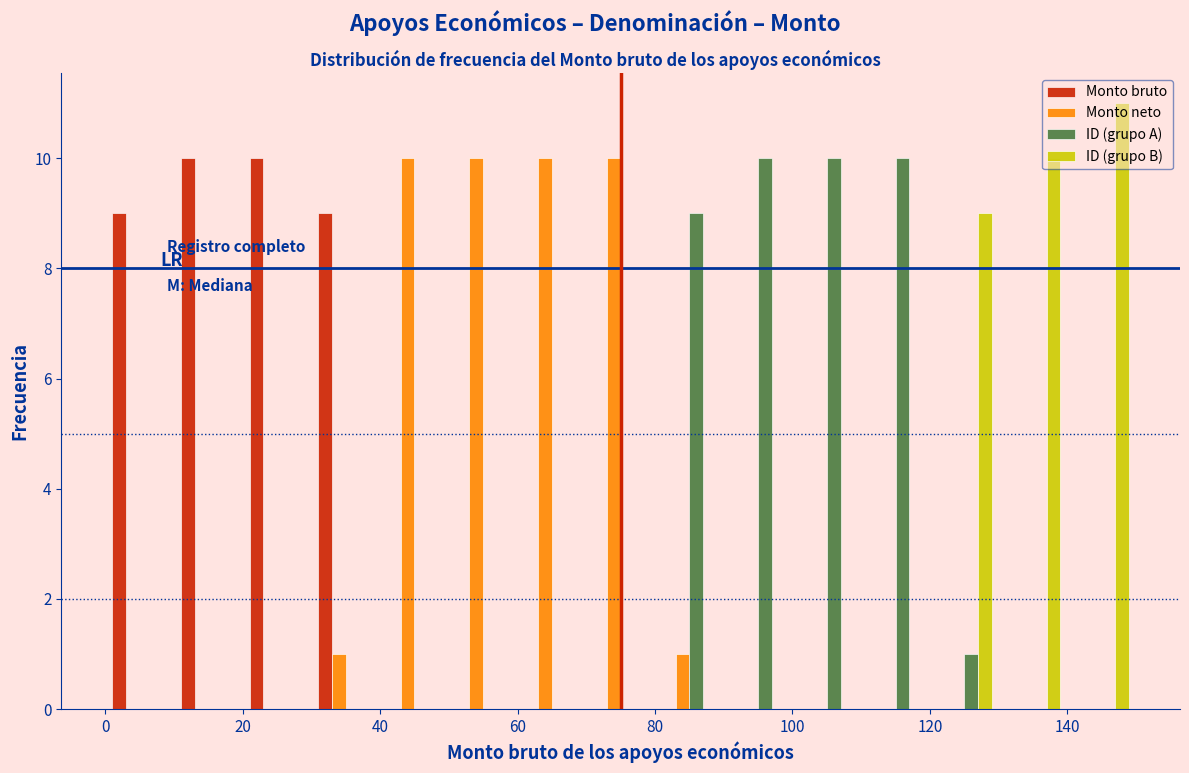

What is the height of the ID (grupo A) bar covering 100 to 110 on the x-axis? The values are not printed on the chart, so give them approximately, as read against the axis.

10